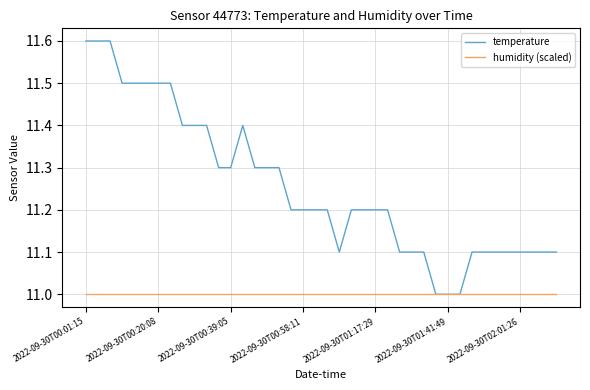

What is the sum of all temperature values?

450.2